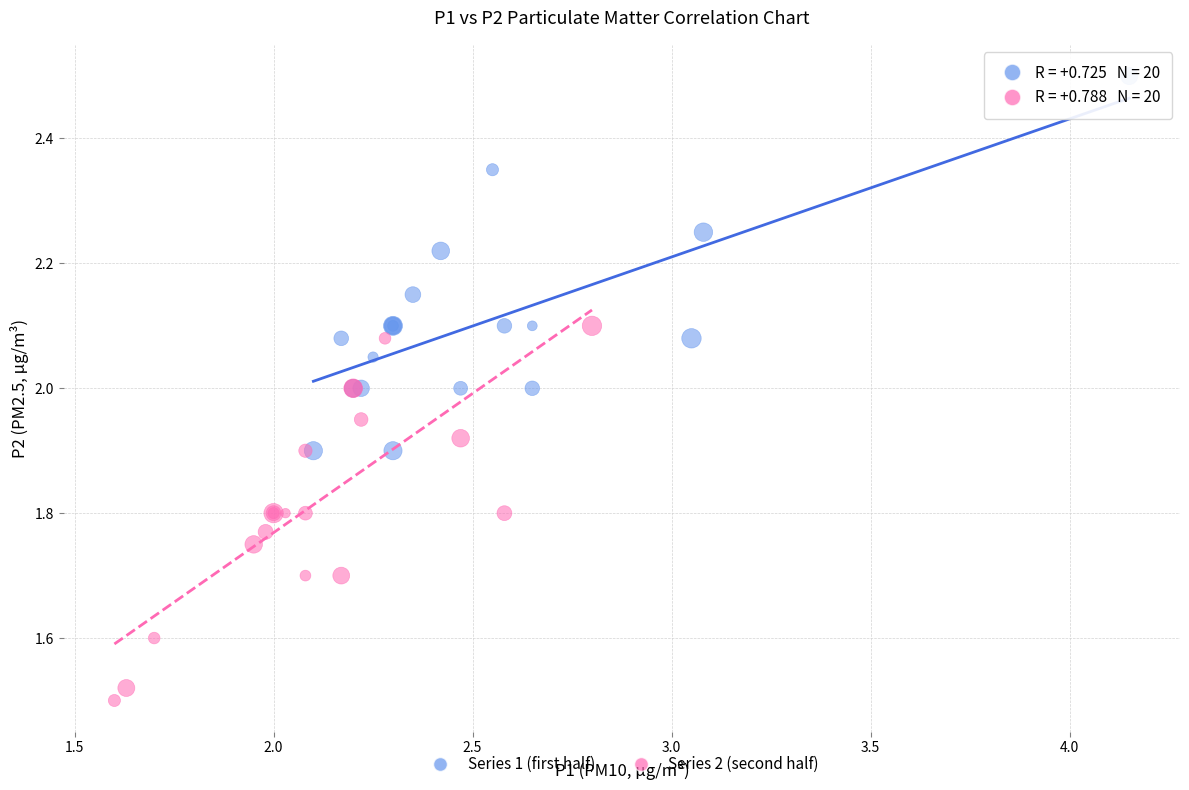

Which series contains the highest Y value?

Series 1 (first half)